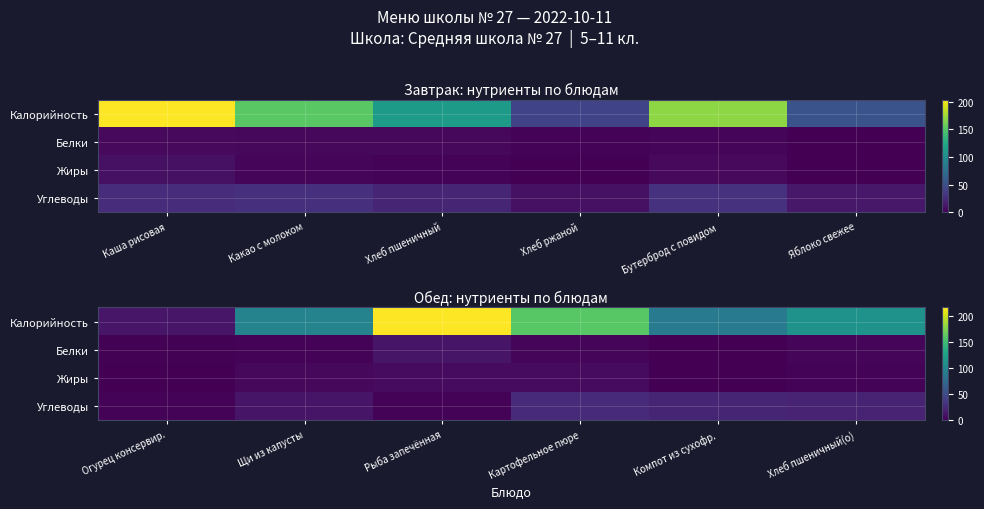

True or false: Белки has a value of 4 at Хлеб пшеничный(о).

True